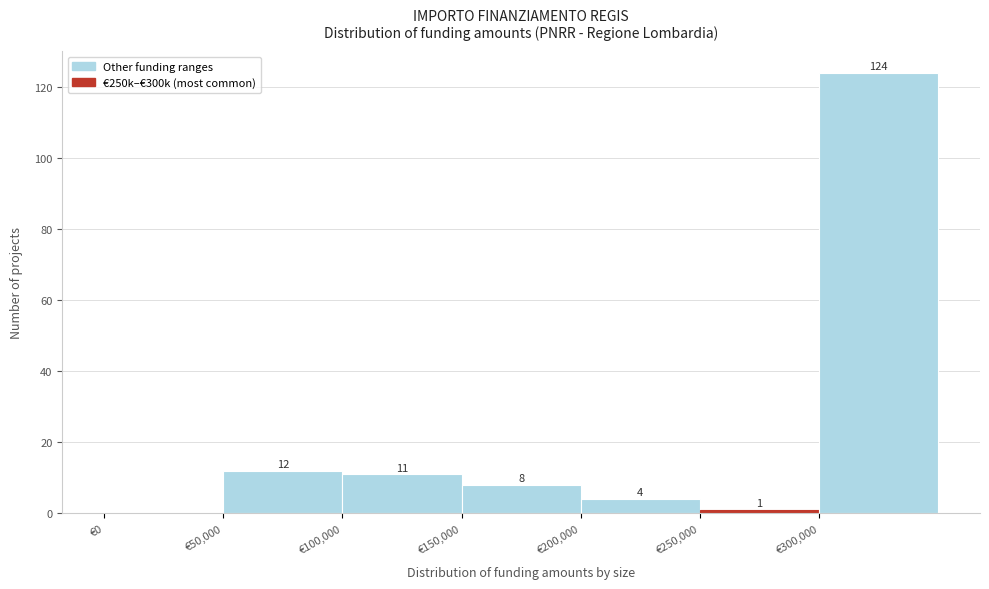

Which range on the x-axis has the tallest bar?

300000 to 350000